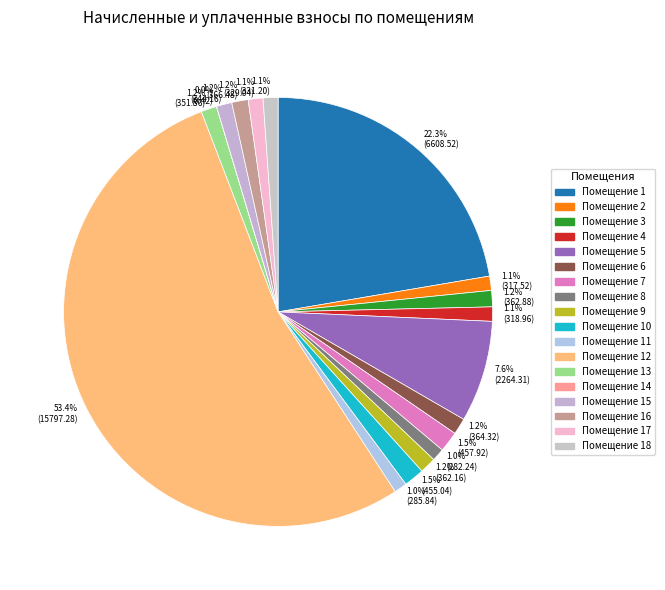

Which category has the biggest portion of the pie?

12